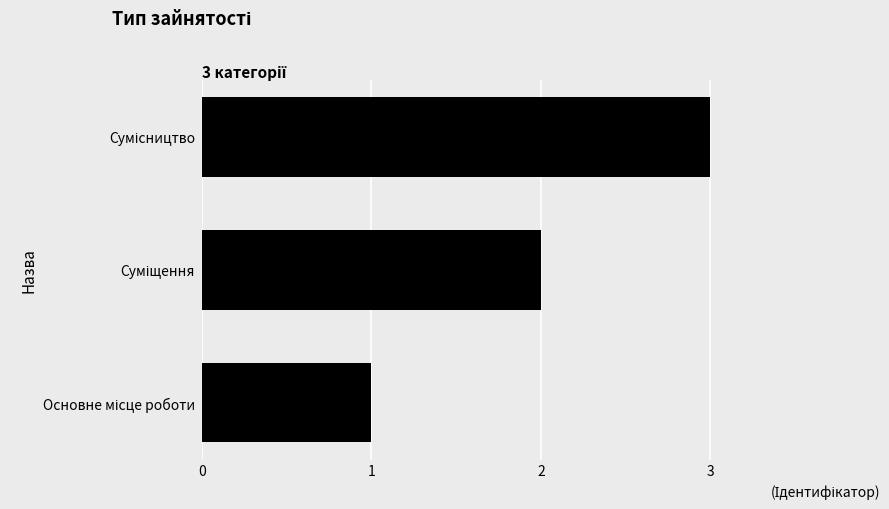

What is the sum of all values?

6